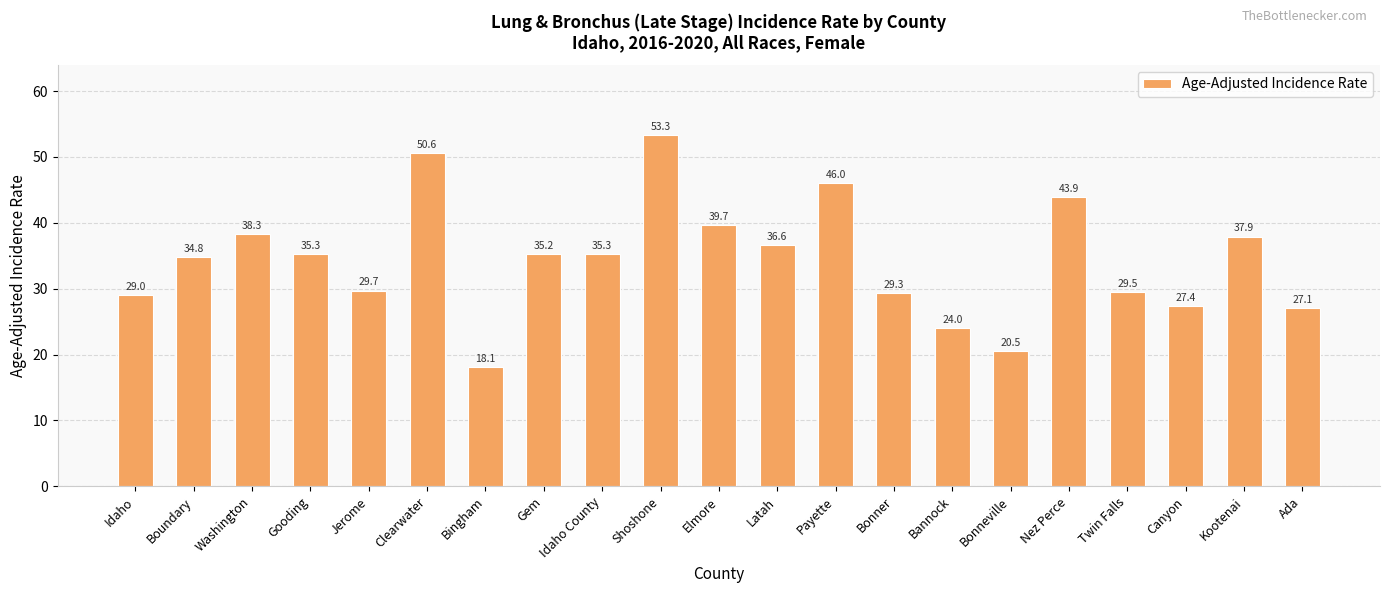

What is the change in value from Jerome to Clearwater?

+20.9